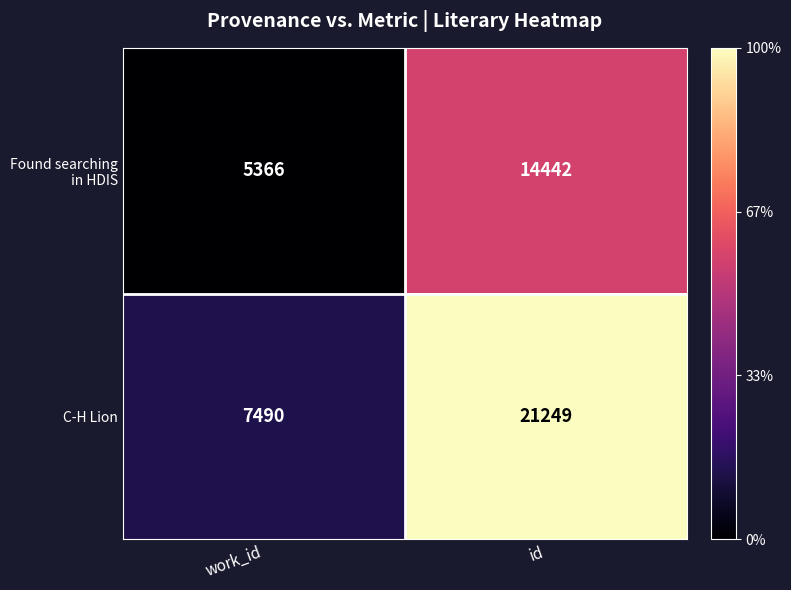

At which category is the sum across all series the highest?

id